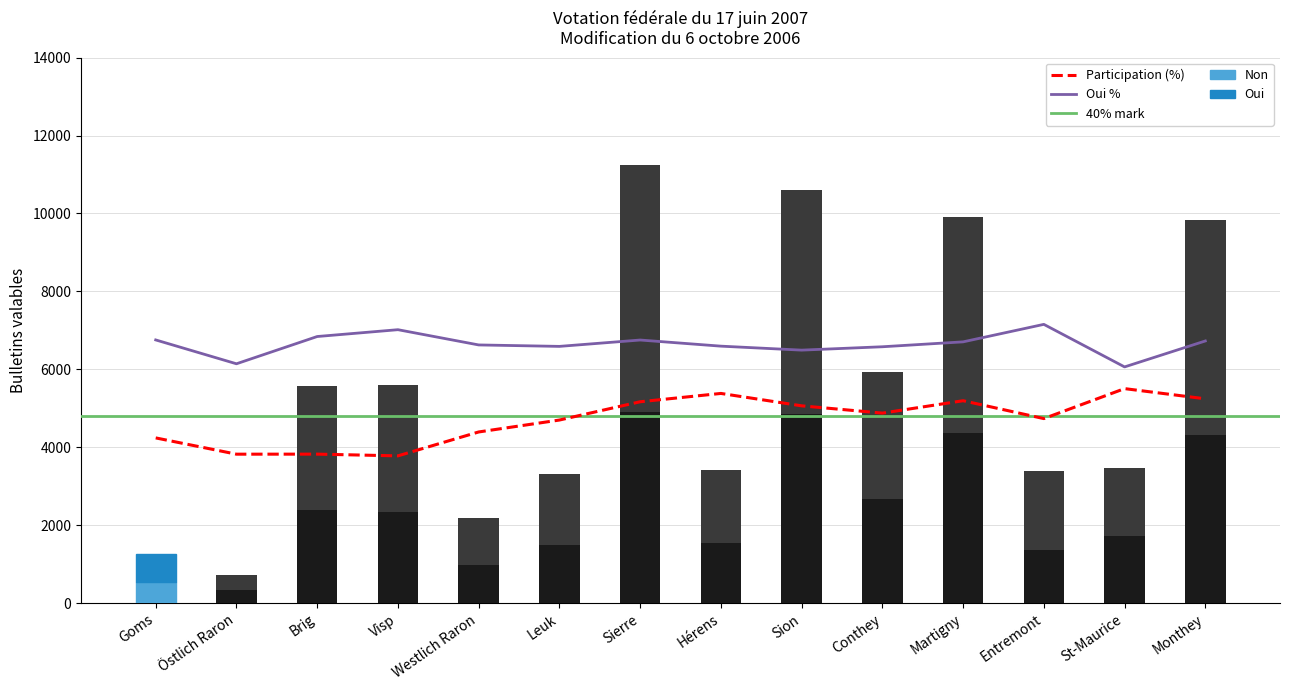

Reading left to right, transcribe all the data shown in this chart.

Oui: 707	367	3180	3279	1200	1822	6323	1885	5738	3248	5539	2029	1747	5507
Non: 549	350	2397	2328	973	1496	4914	1545	4866	2676	4373	1374	1711	4315